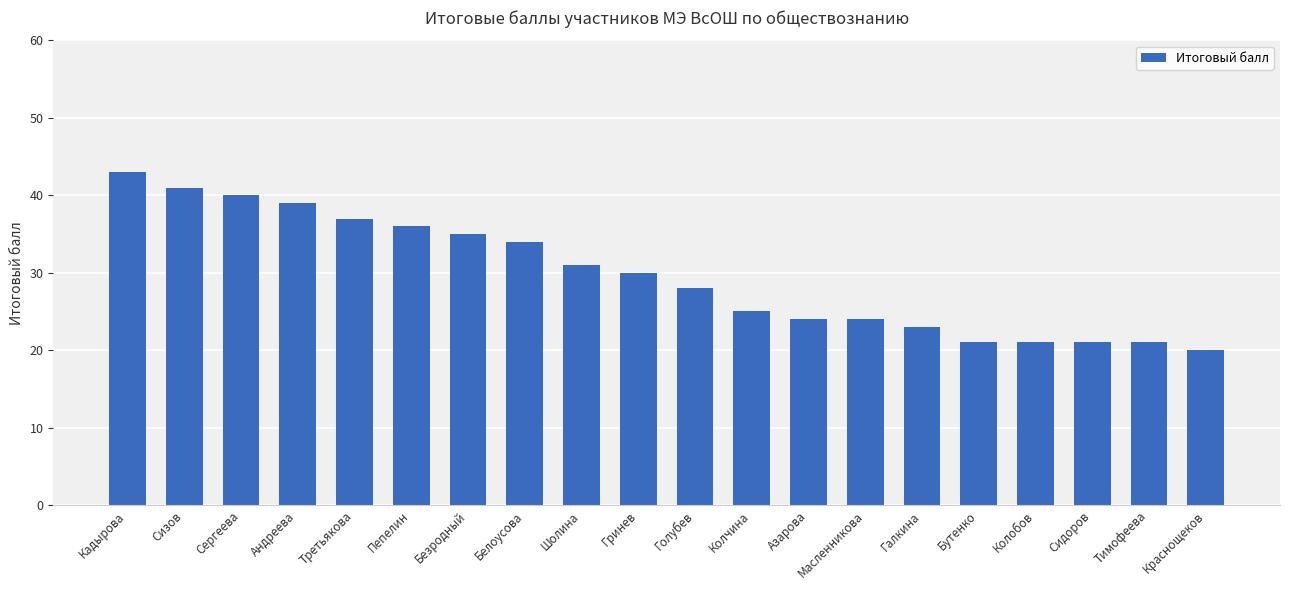

What is the ratio of the value at Азарова to the value at Пепелин?

0.7